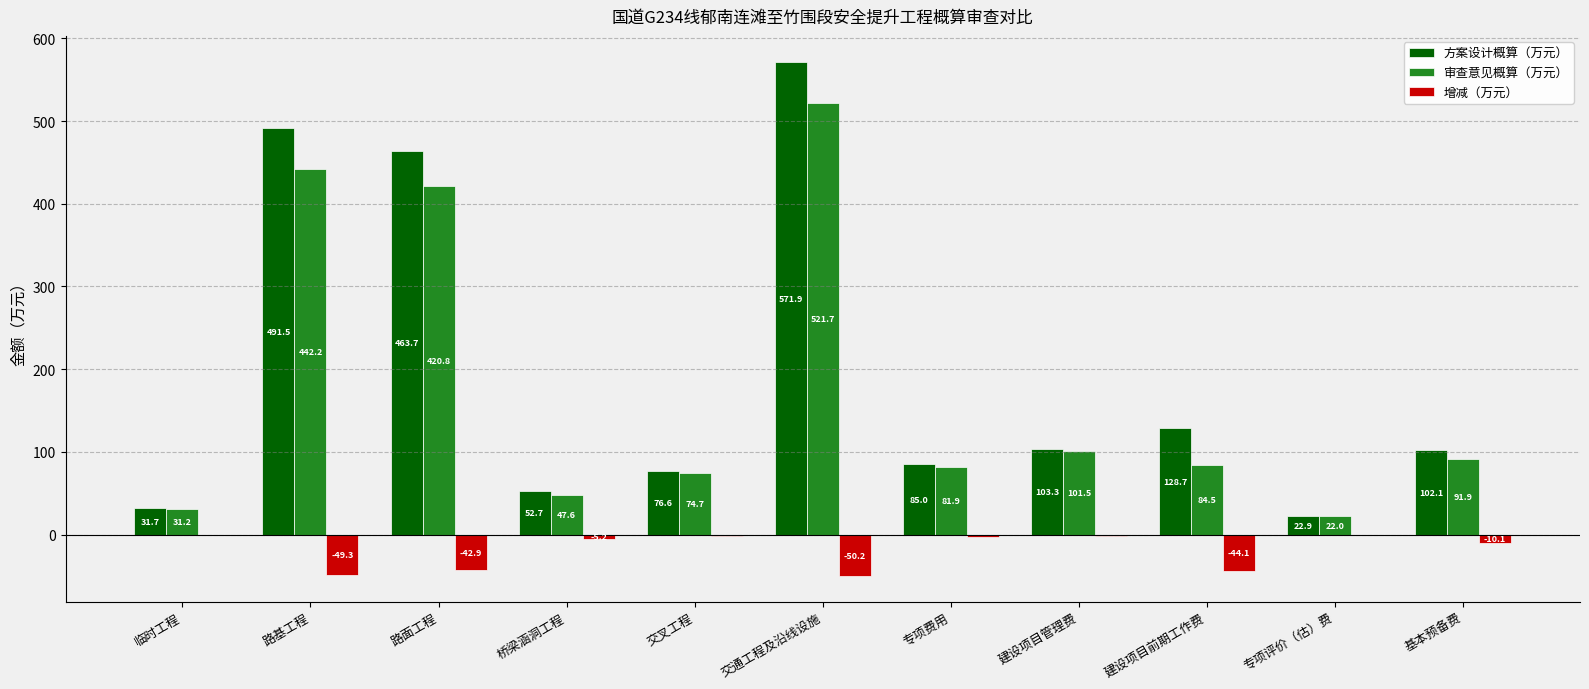

The value of 审查意见概算（万元） at 建设项目前期工作费 is 51.3. True or false?

False